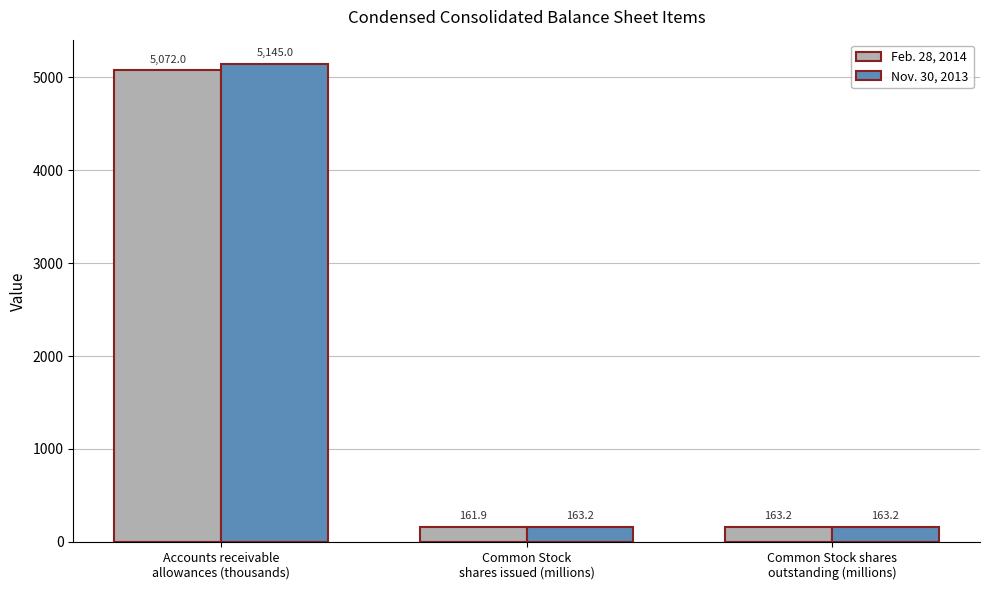

Is the value of Nov. 30, 2013 at Accounts receivable
allowances (thousands) greater than the value of Feb. 28, 2014 at Common Stock
shares issued (millions)?

Yes